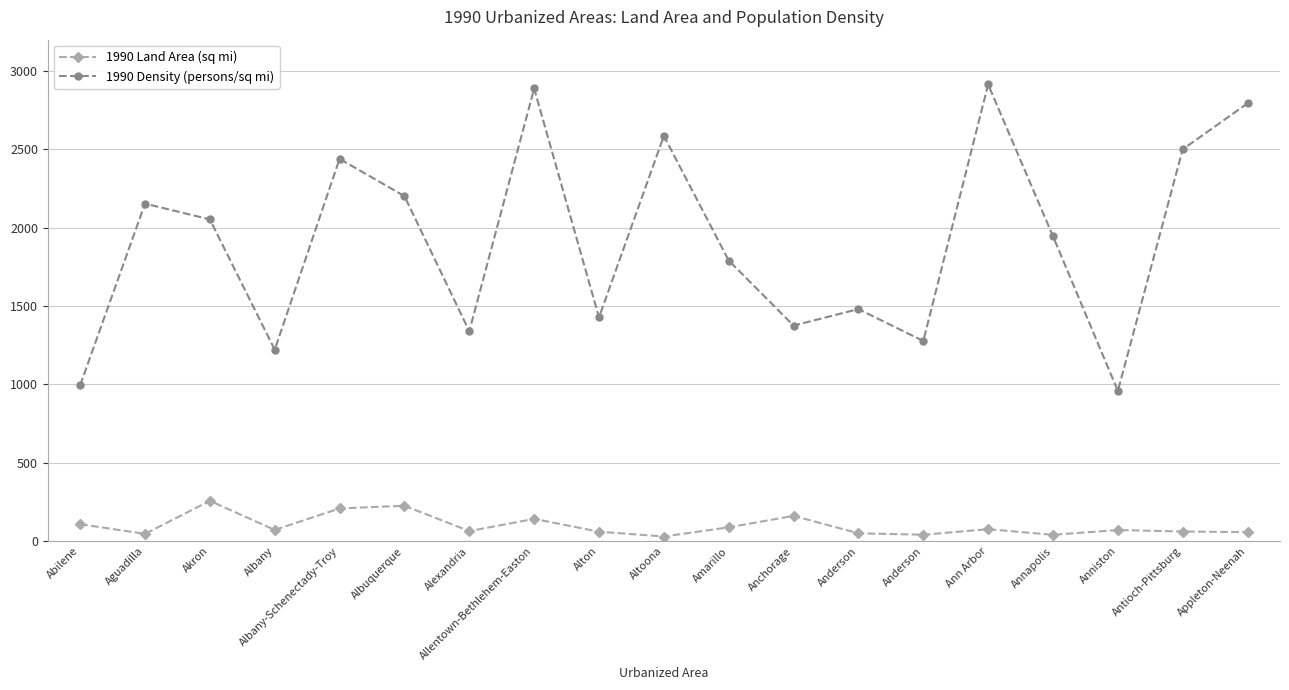

True or false: 1990 Density (persons/sq mi) has a value of 2439.4 at Albany-Schenectady-Troy.

True